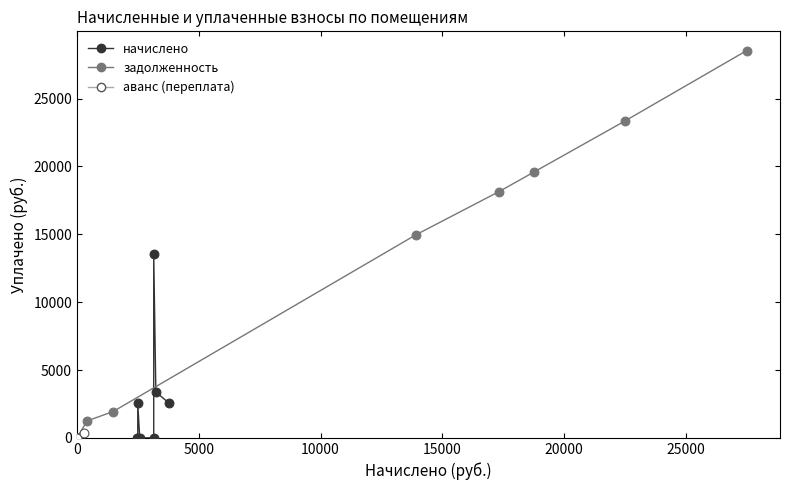

Which series contains the highest Y value?

задолженность